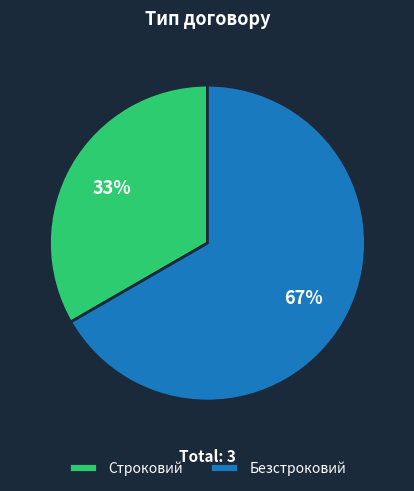

To the nearest percent, what percentage of the pie is Безстроковий?

67%